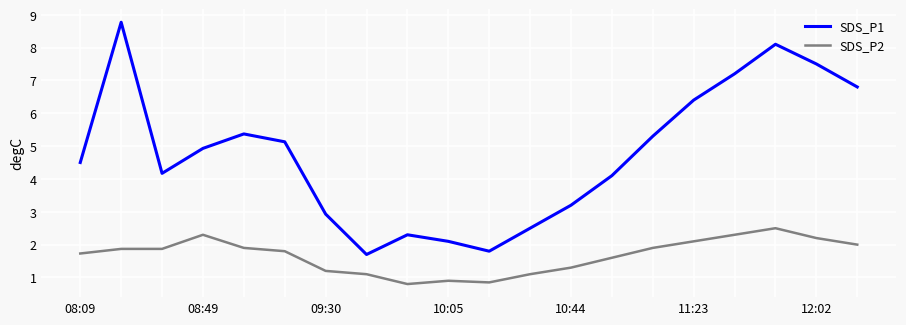

True or false: SDS_P1 and SDS_P2 cross at least once.

False